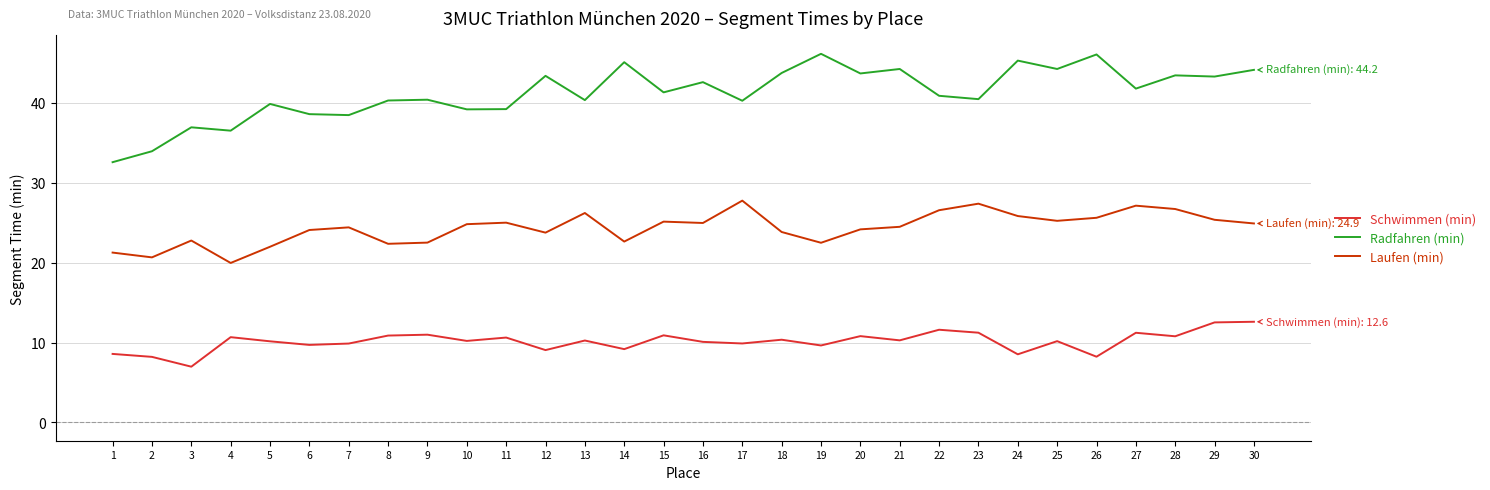

What is the minimum value for Laufen (min)?

20.0